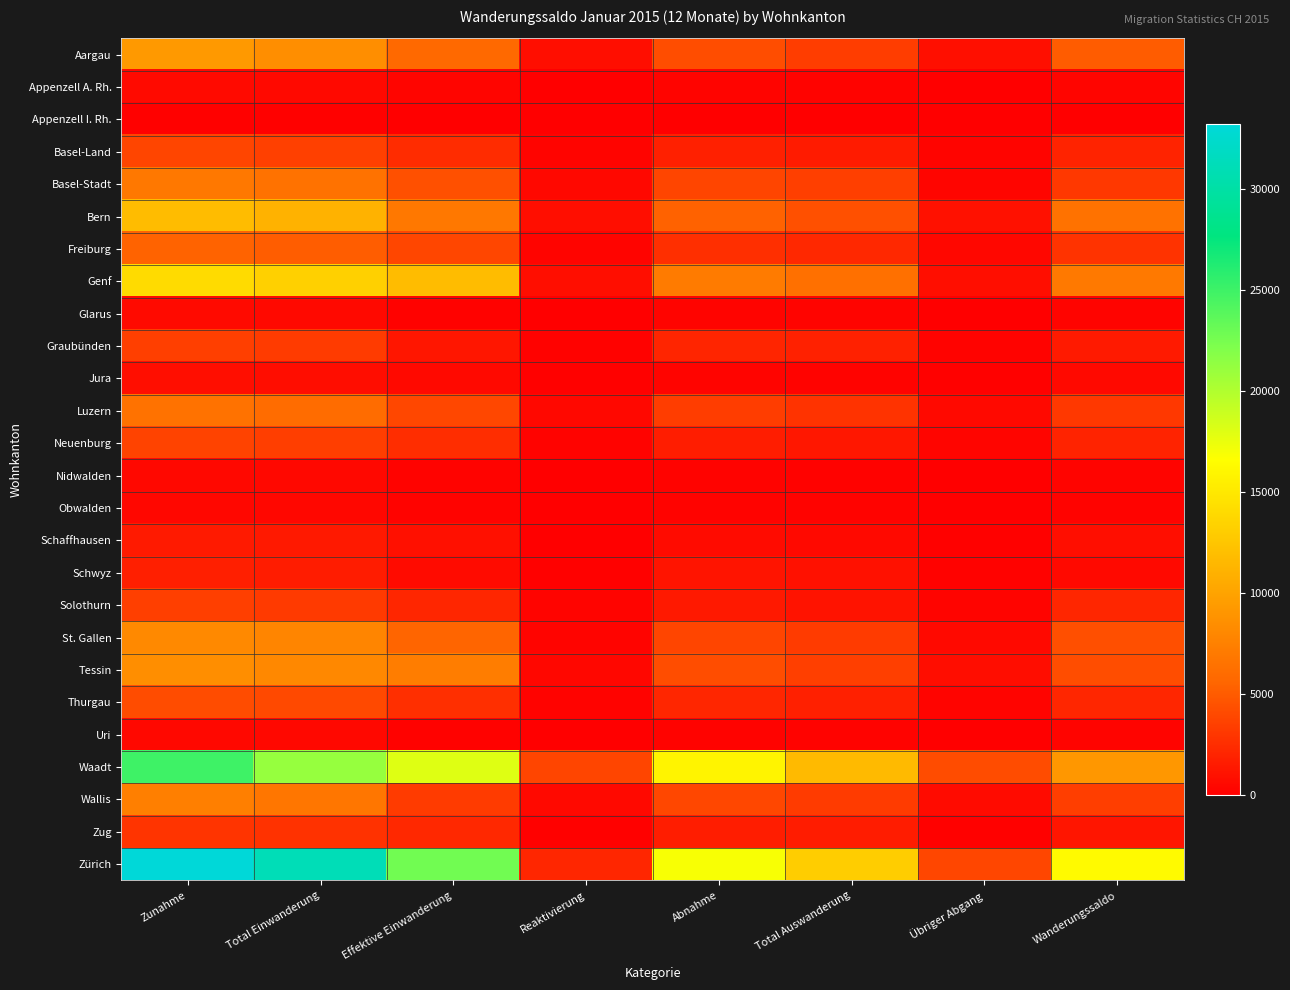

Count the number of data series in this chart.

26